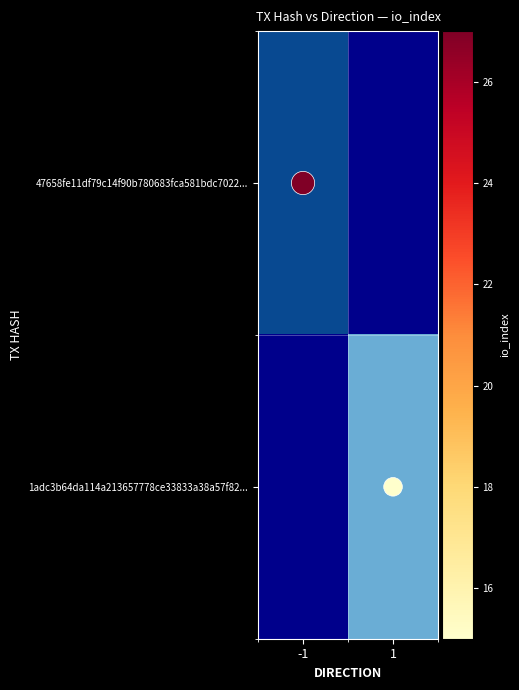

Which series has the largest total across all categories?

io_index value